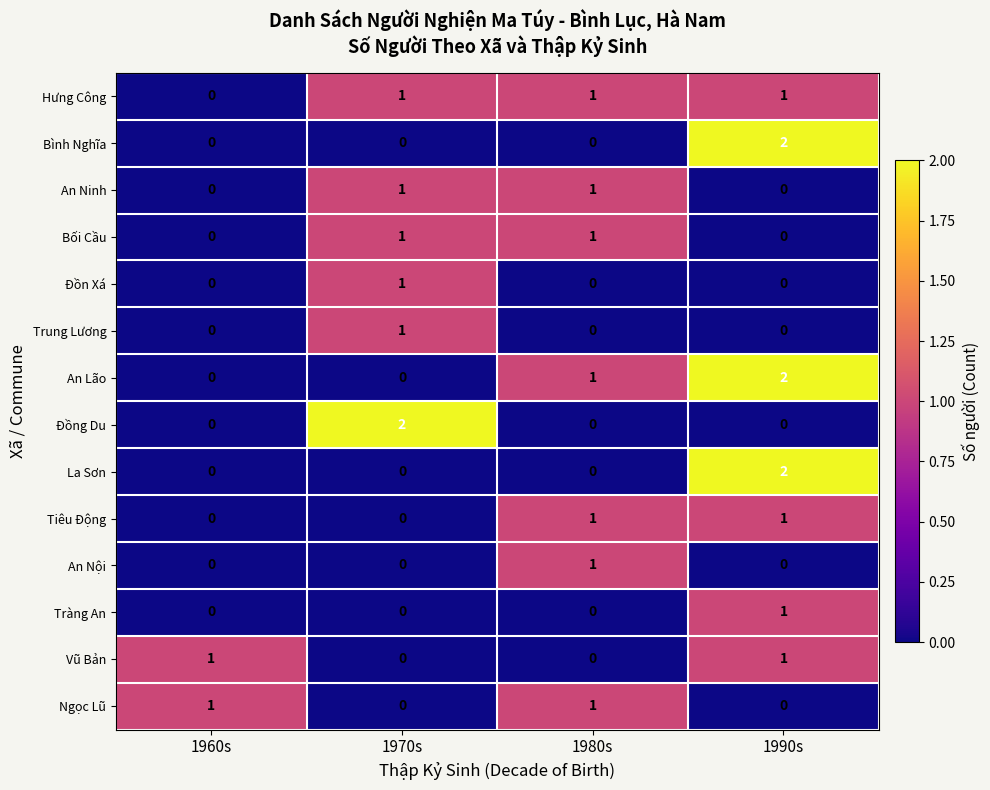

What is the total value across all series at 1970s?

7